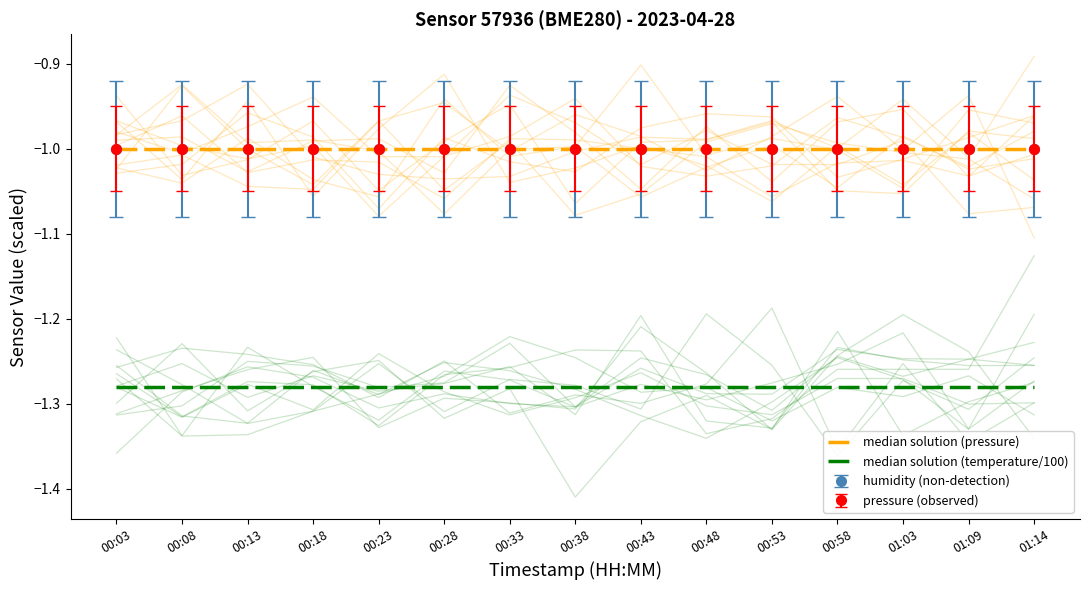

Which series changed the most between 00:13 and 00:58?

median solution (pressure)